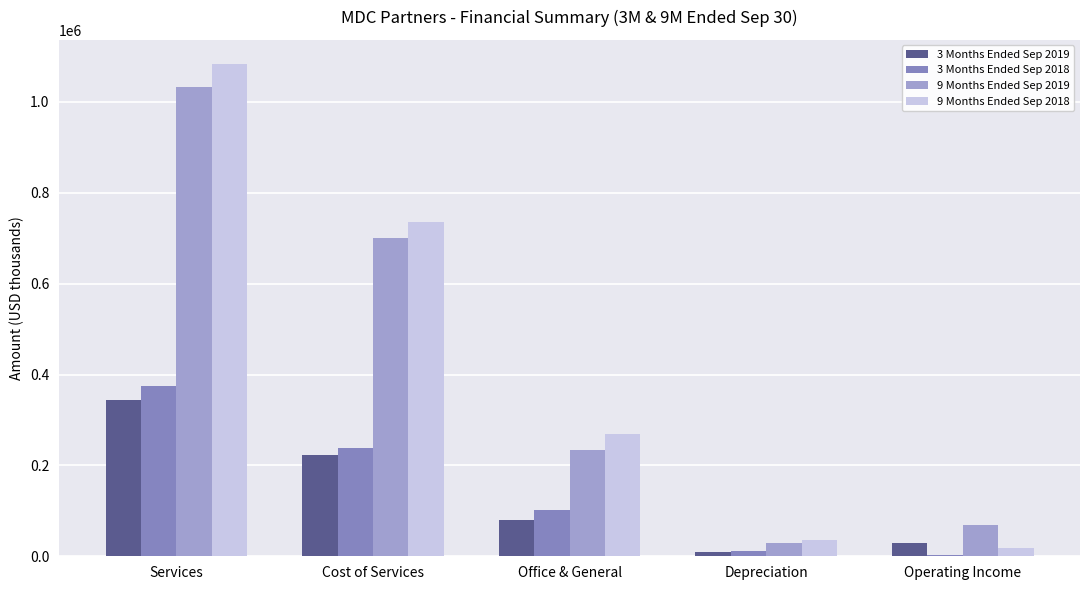

What is the sum of all 3 Months Ended Sep 2019 values?

683870